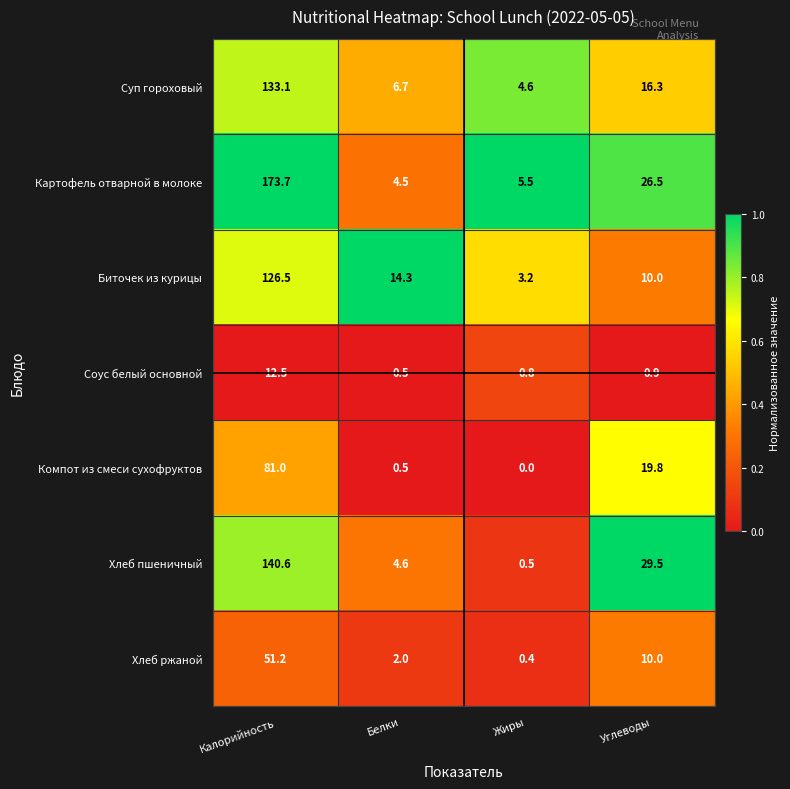

What is the difference between the maximum and minimum values in the Хлеб пшеничный series?

140.1